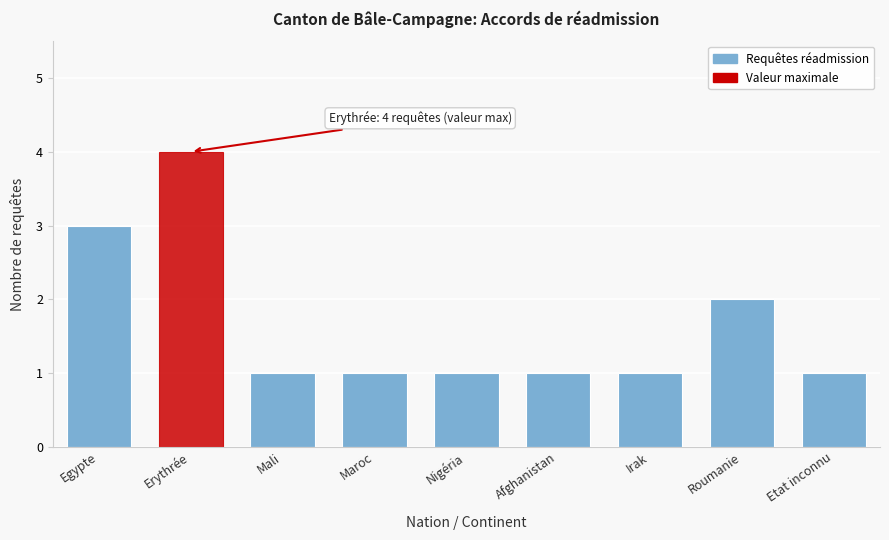

Reading left to right, what are all the values shown in this chart?

3	4	1	1	1	1	1	2	1